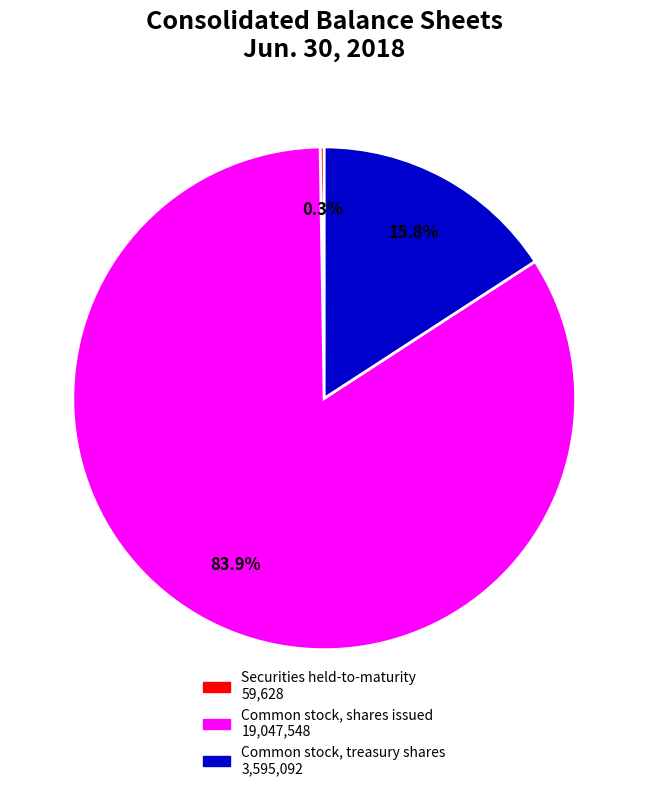

Is it true that Common stock, shares issued is 74% of the pie?

False